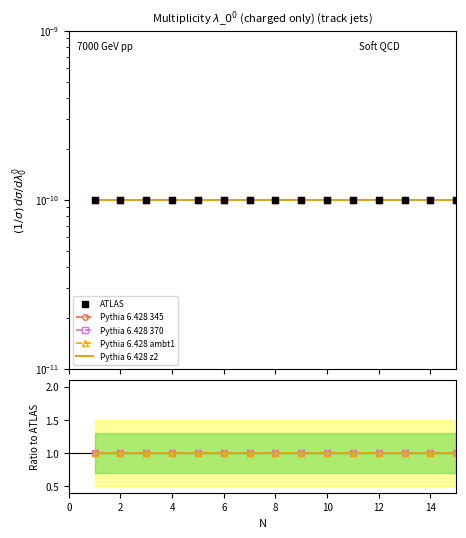

Does the chart have visible grid lines?

No